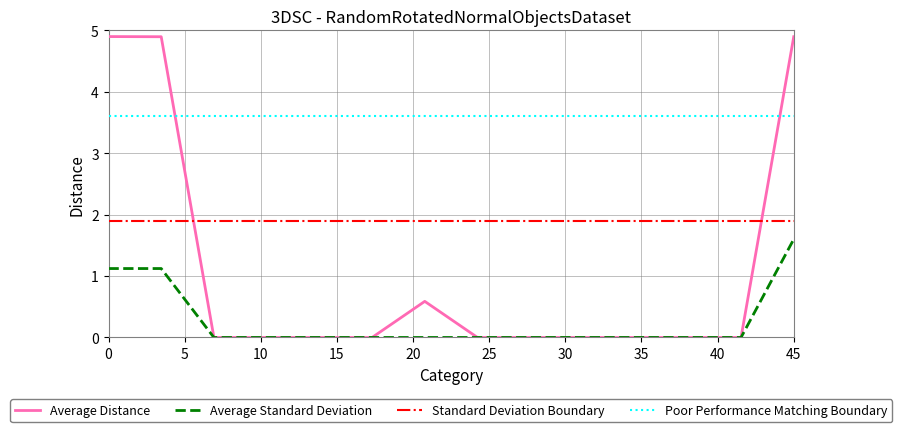

List the series in order of their peak value, lowest first.

Average Standard Deviation, Standard Deviation Boundary, Poor Performance Matching Boundary, Average Distance